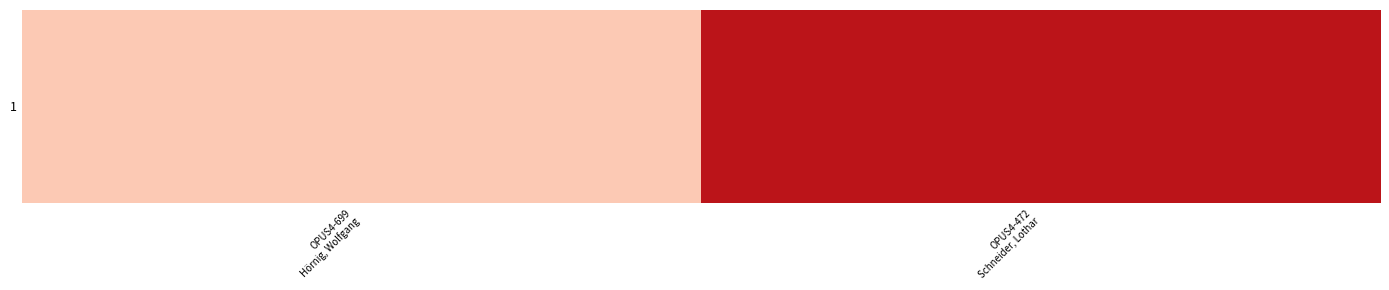

What is the average value?

2002